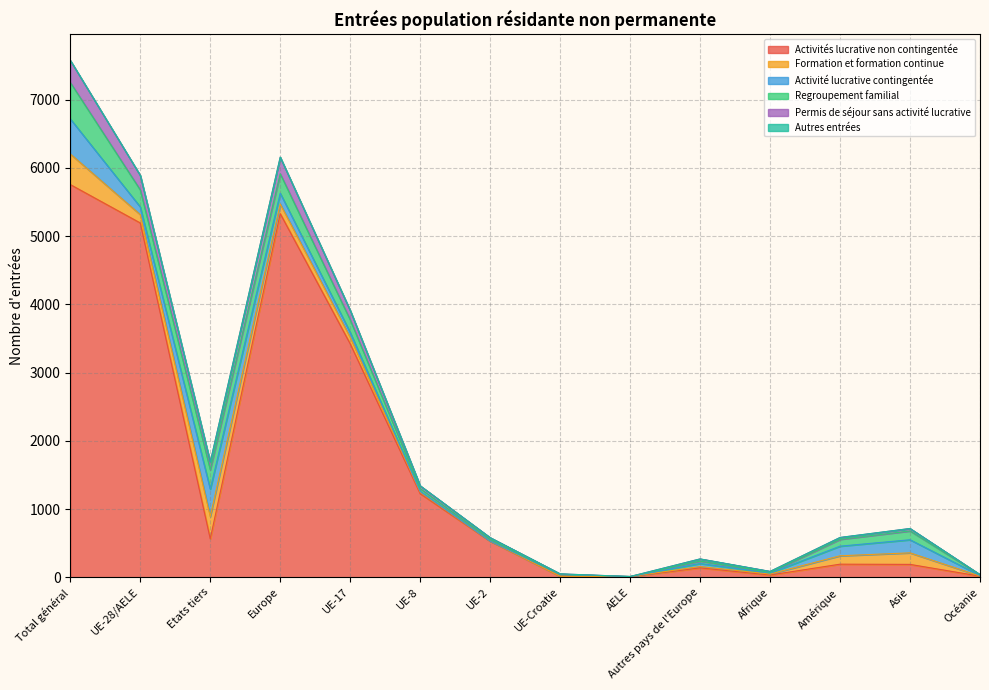

Does the chart display data point markers on the line(s)?

No